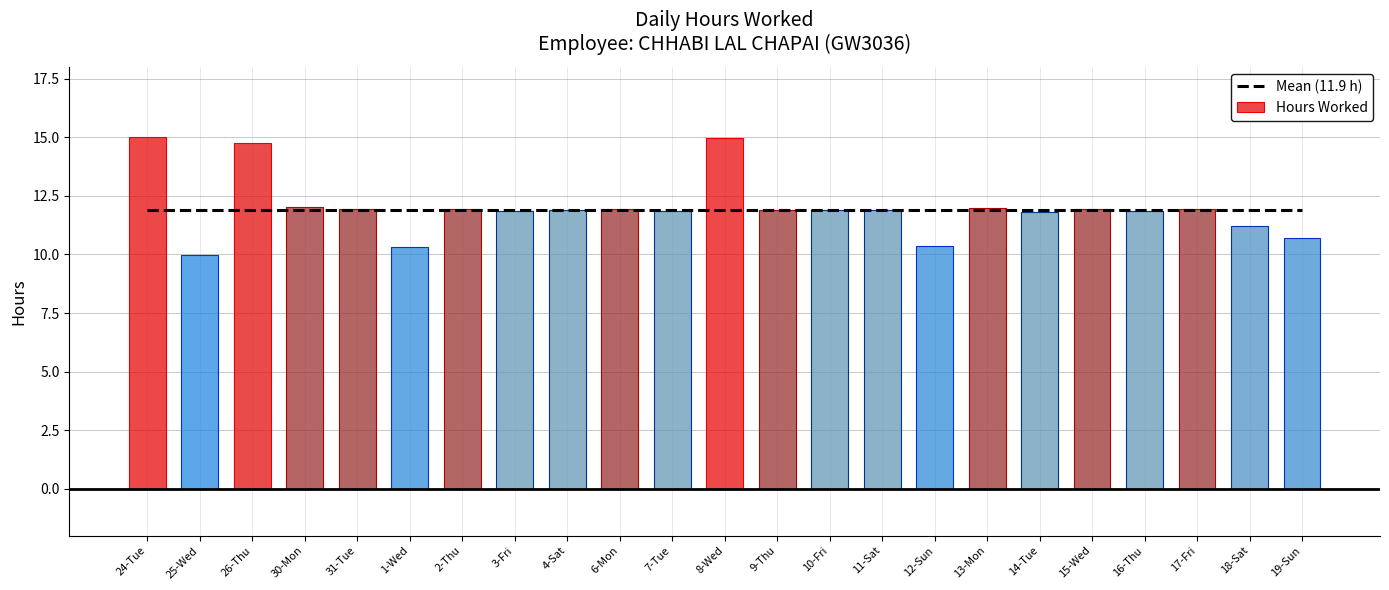

The value of Hours Worked at 9-Thu is 16.4. True or false?

False